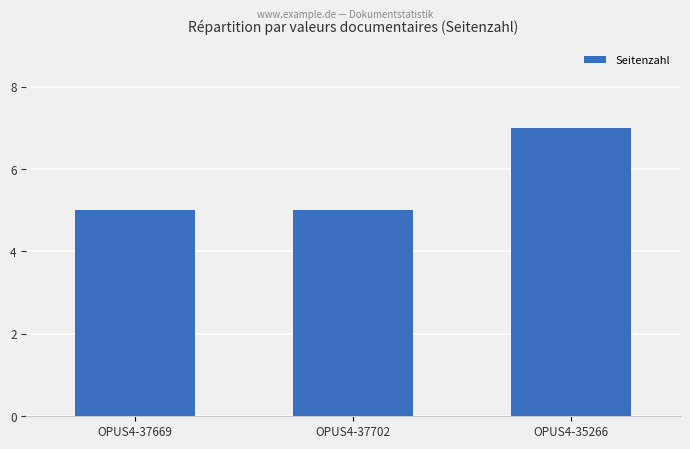

Which has a higher value, OPUS4-35266 or OPUS4-37669?

OPUS4-35266